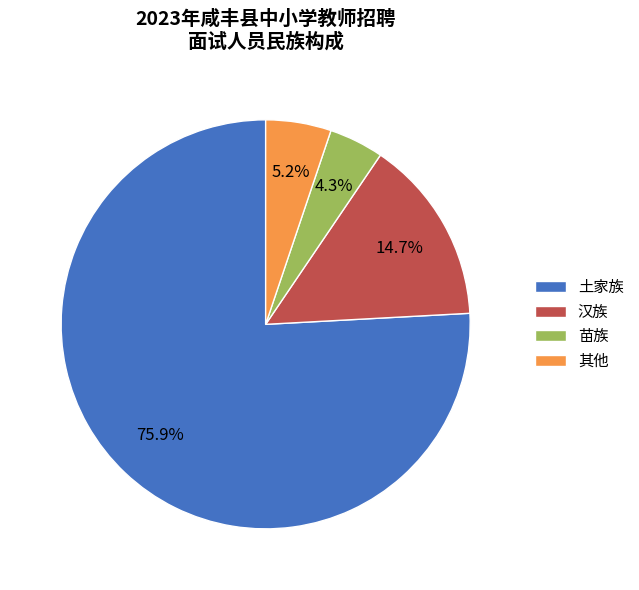

Count the number of slices in the pie.

4